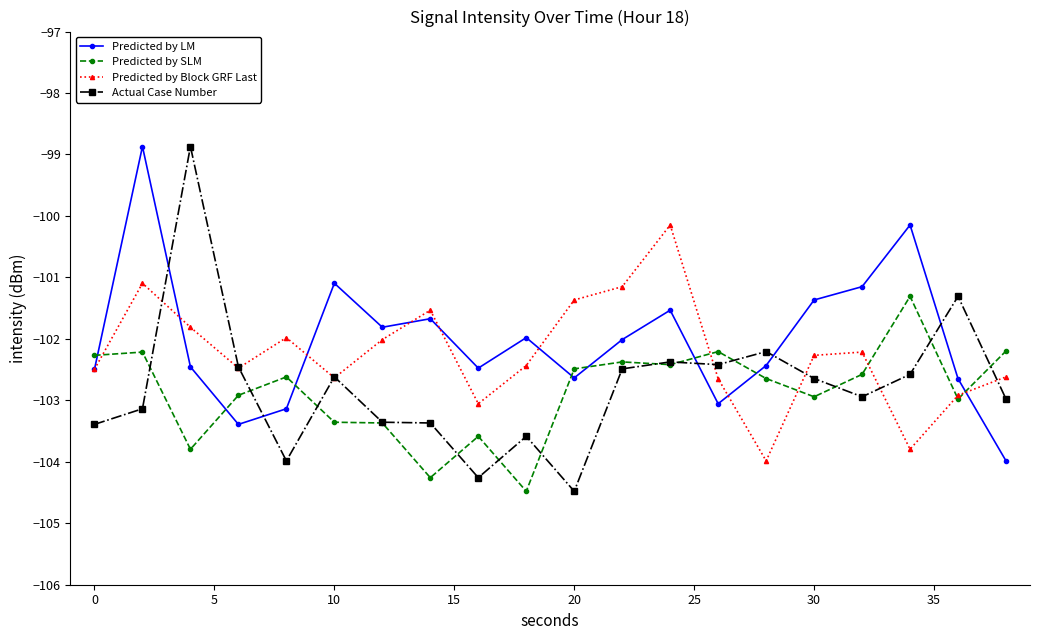

Which series ends up on top after the final intersection of Predicted by LM and Predicted by SLM?

Predicted by SLM